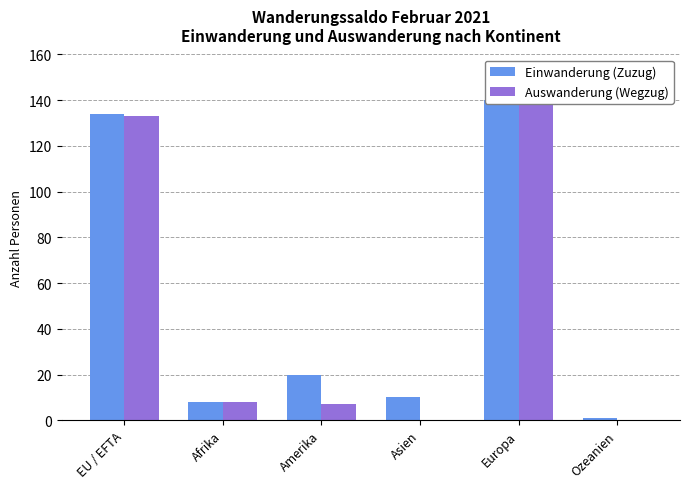

List the labels in order of Einwanderung (Zuzug) value, smallest first.

Ozeanien, Afrika, Asien, Amerika, EU / EFTA, Europa